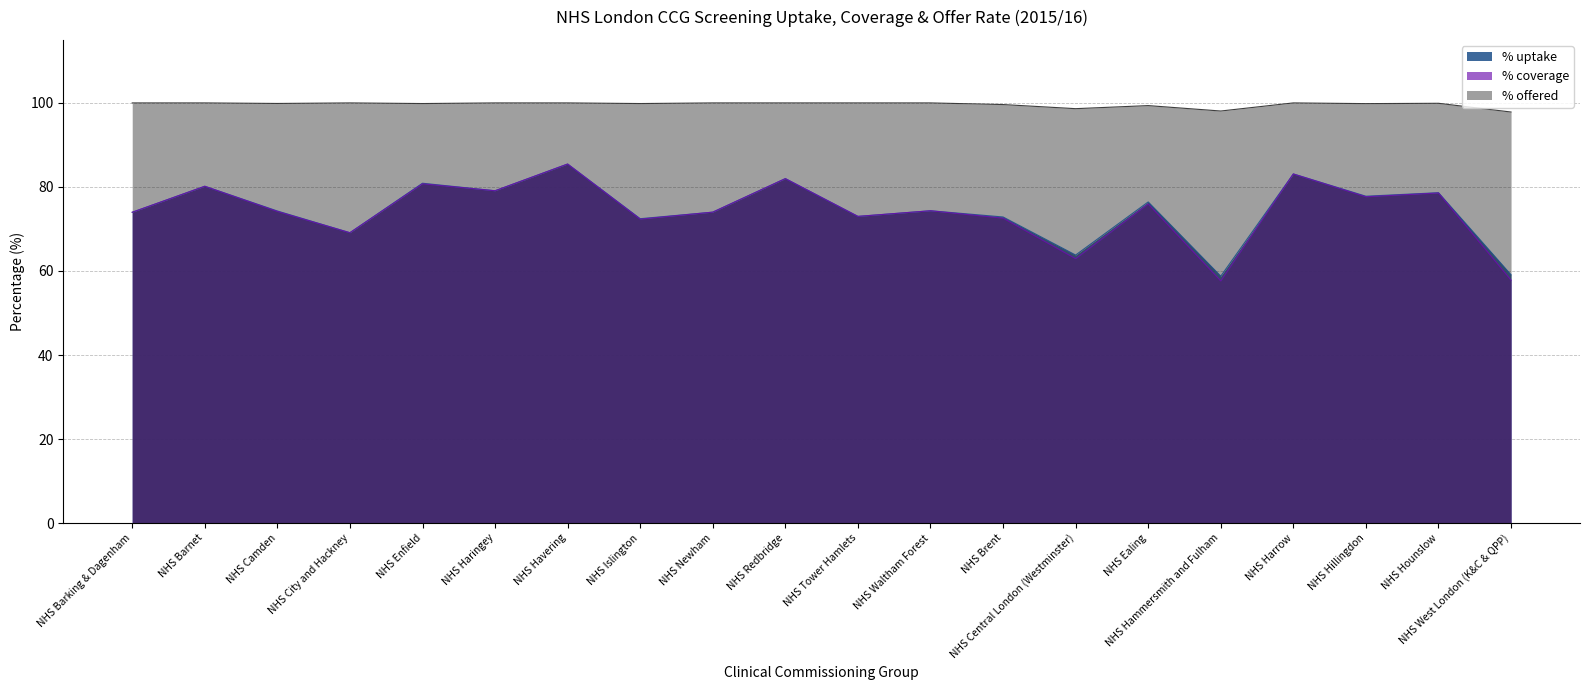

Which category has the lowest value in the % uptake series?

NHS Hammersmith and Fulham